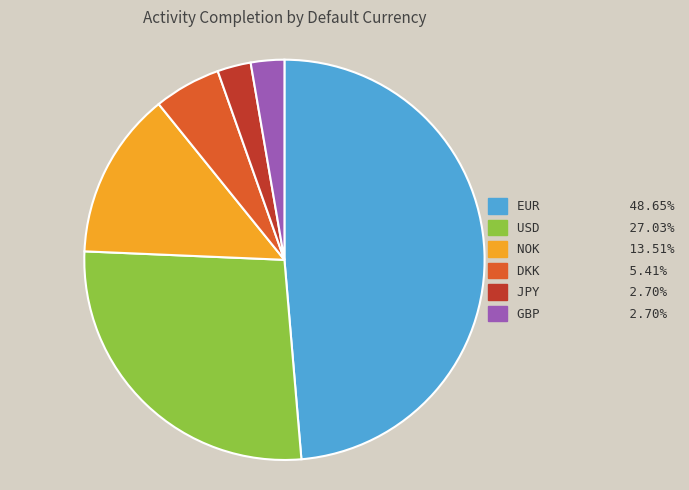

Which category has the biggest portion of the pie?

EUR